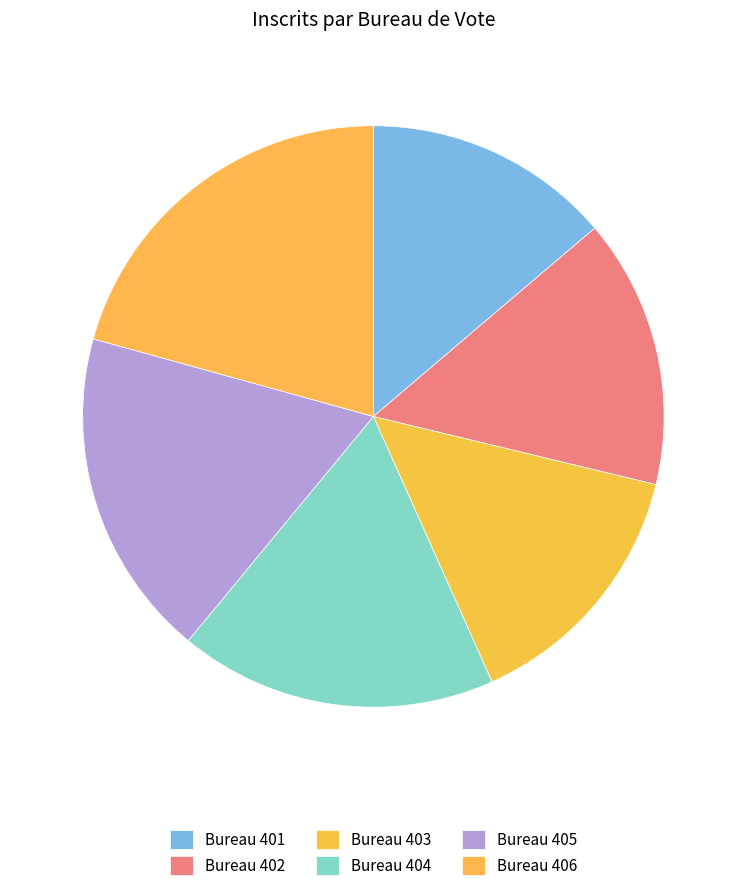

Rank the categories by value from highest to lowest.

406, 405, 404, 402, 403, 401